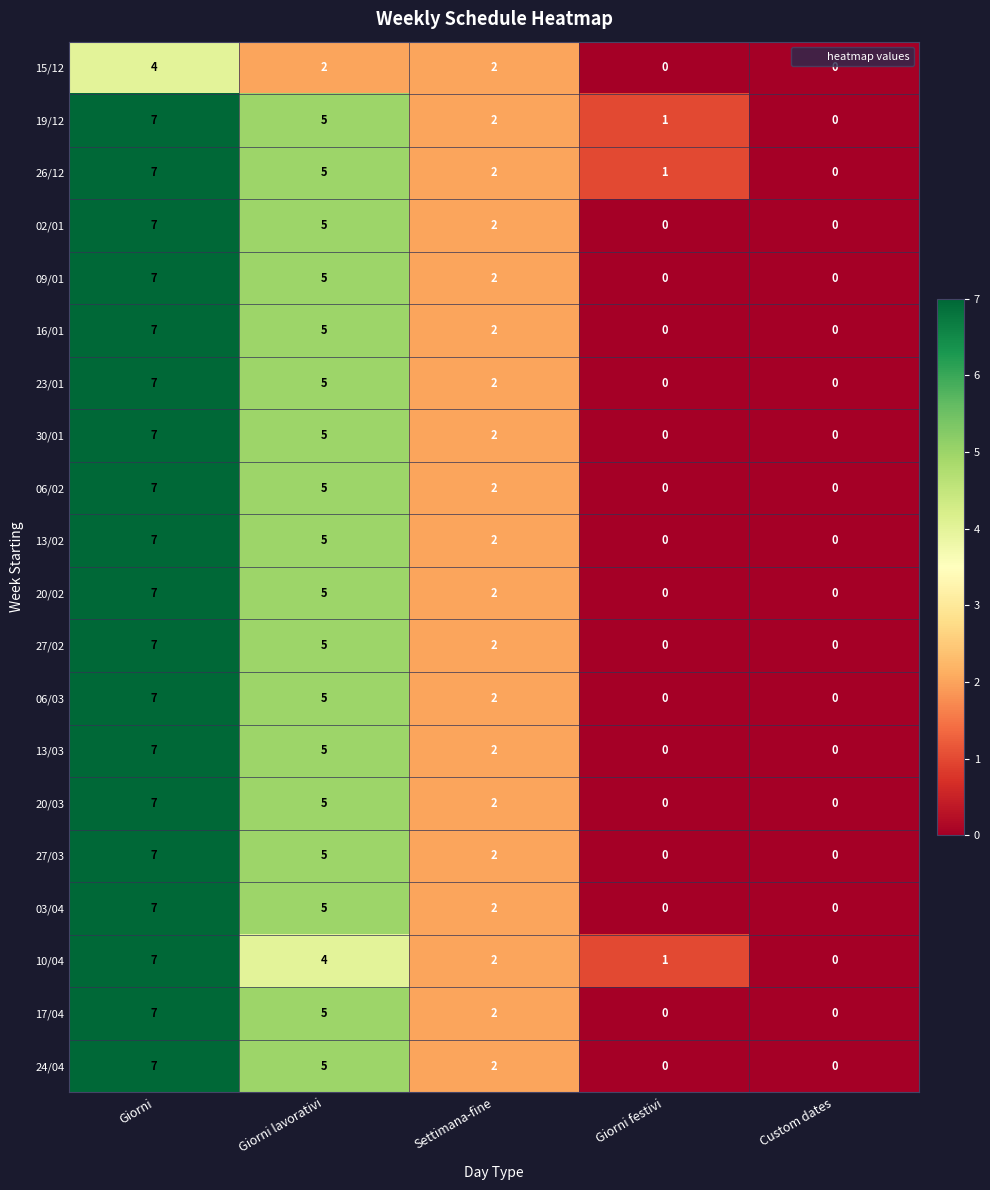

At which category is the sum across all series the highest?

Giorni